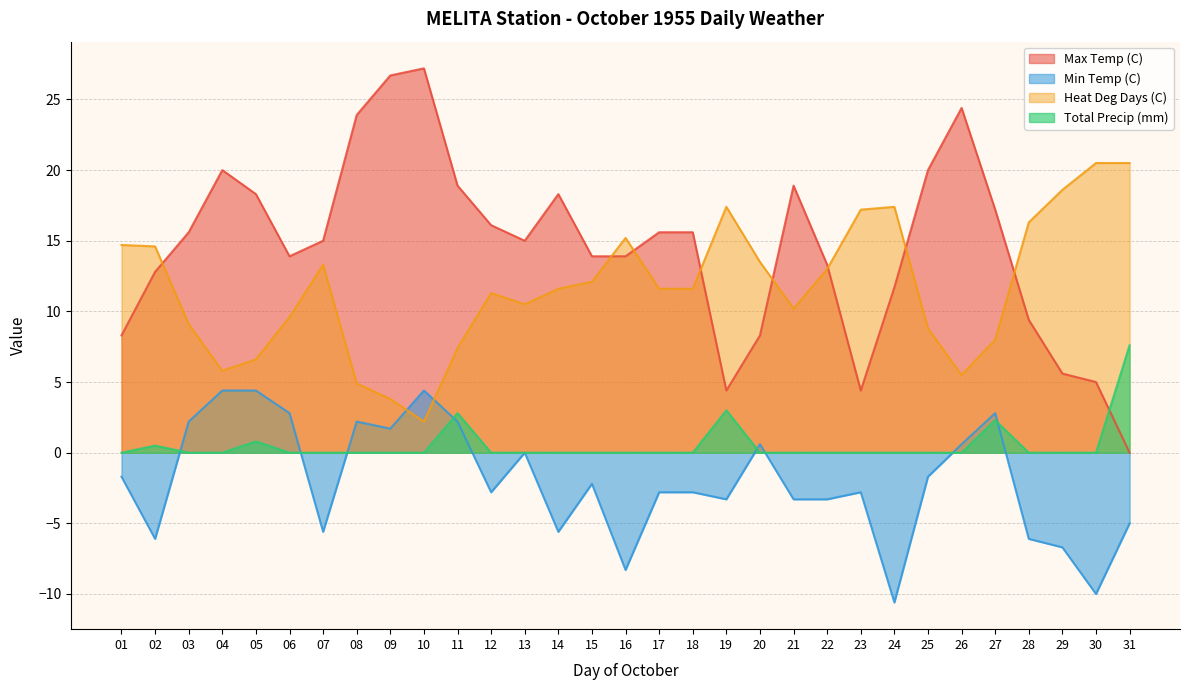

The value of Max Temp (C) at 01 is 14.0. True or false?

False